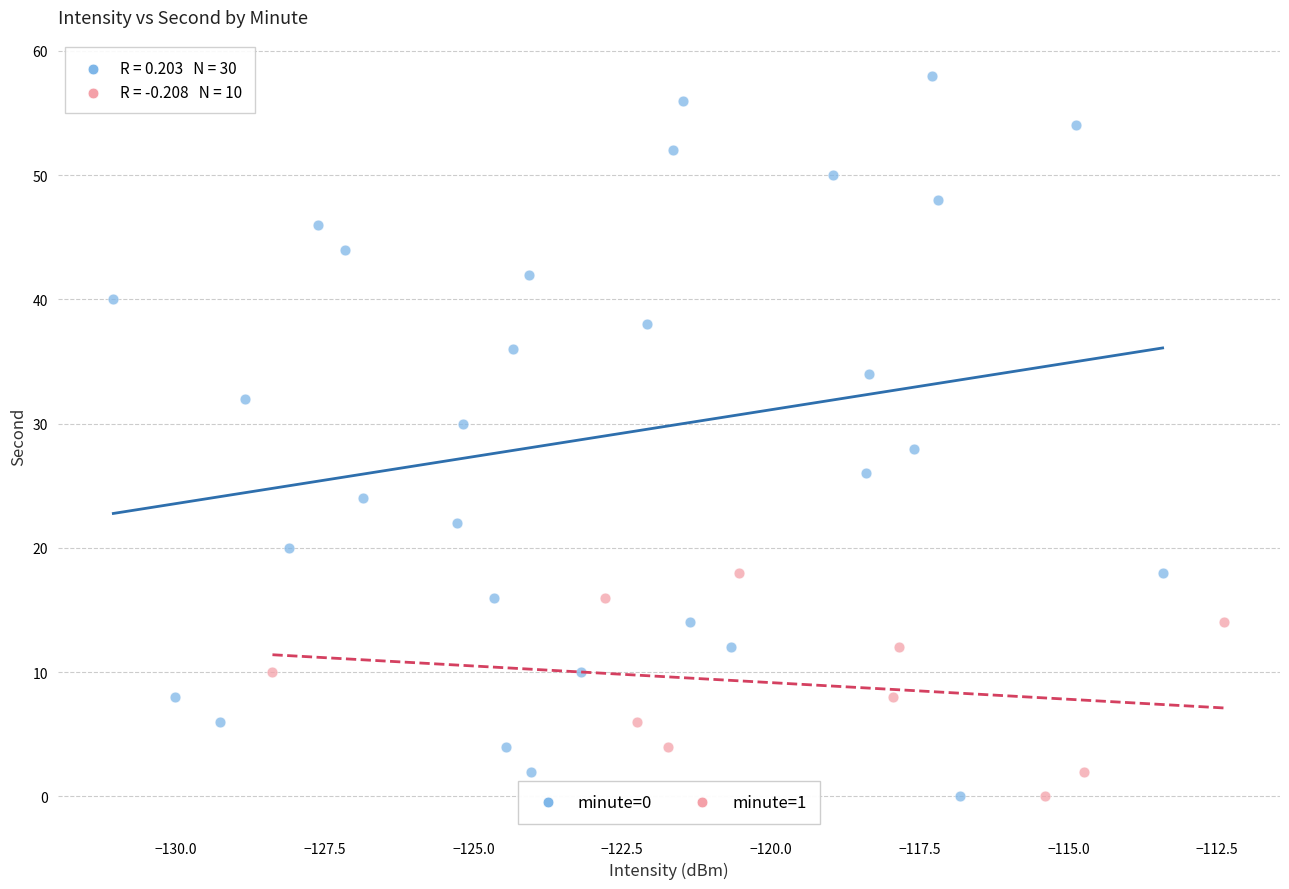

Which series reaches the maximum Y coordinate?

minute=0